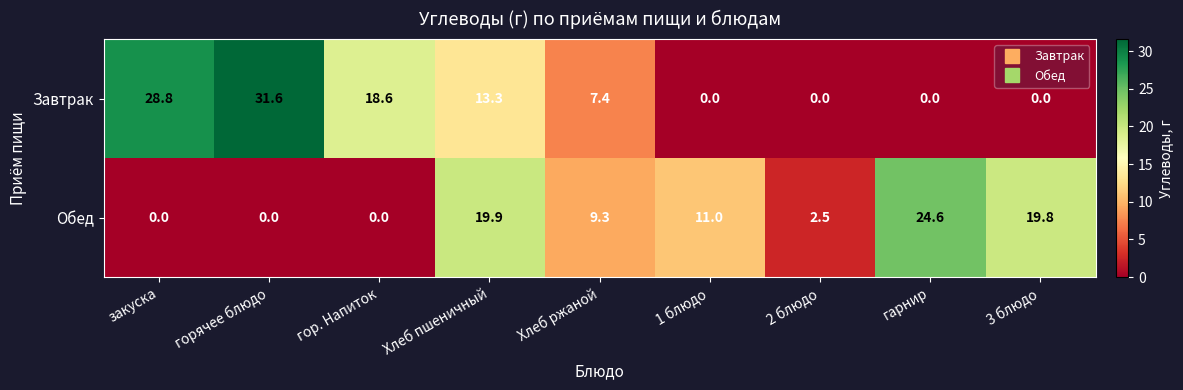

Reading right to left, what are all the values shown in this chart?

Завтрак: 3 блюдо=0.0	гарнир=0.0	2 блюдо=0.0	1 блюдо=0.0	Хлеб ржаной=7.4	Хлеб пшеничный=13.3	гор. Напиток=18.6	горячее блюдо=31.6	закуска=28.8
Обед: 3 блюдо=19.8	гарнир=24.6	2 блюдо=2.5	1 блюдо=11.0	Хлеб ржаной=9.3	Хлеб пшеничный=19.9	гор. Напиток=0.0	горячее блюдо=0.0	закуска=0.0